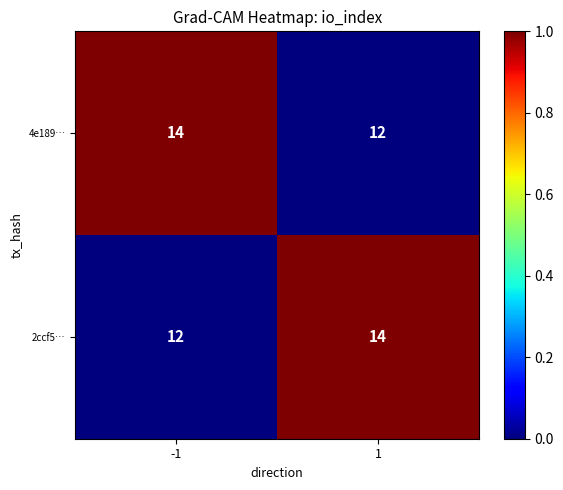

What is the sum of all 2ccf5… values?

26